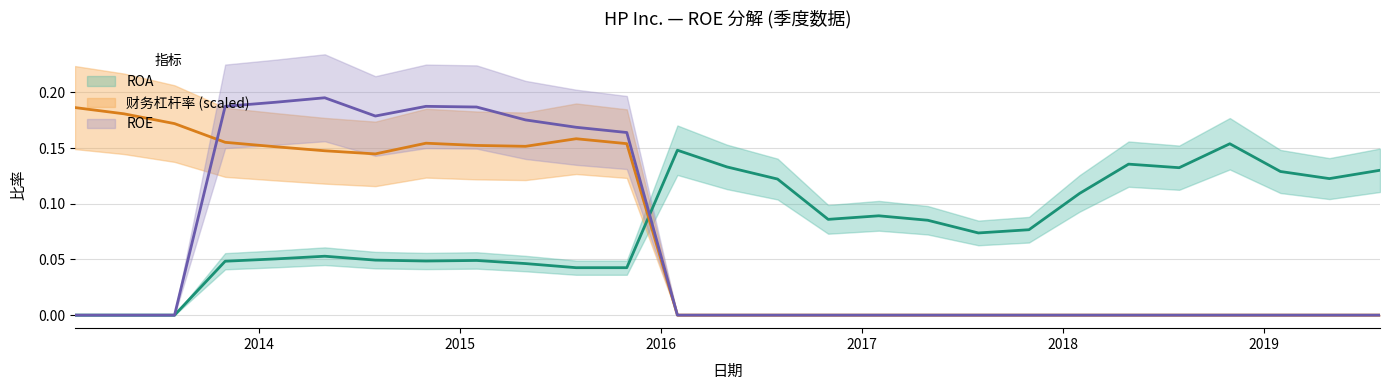

Is the value of ROA at 2016-10-31 greater than the value of 财务杠杆率 at 2013-04-30?

No